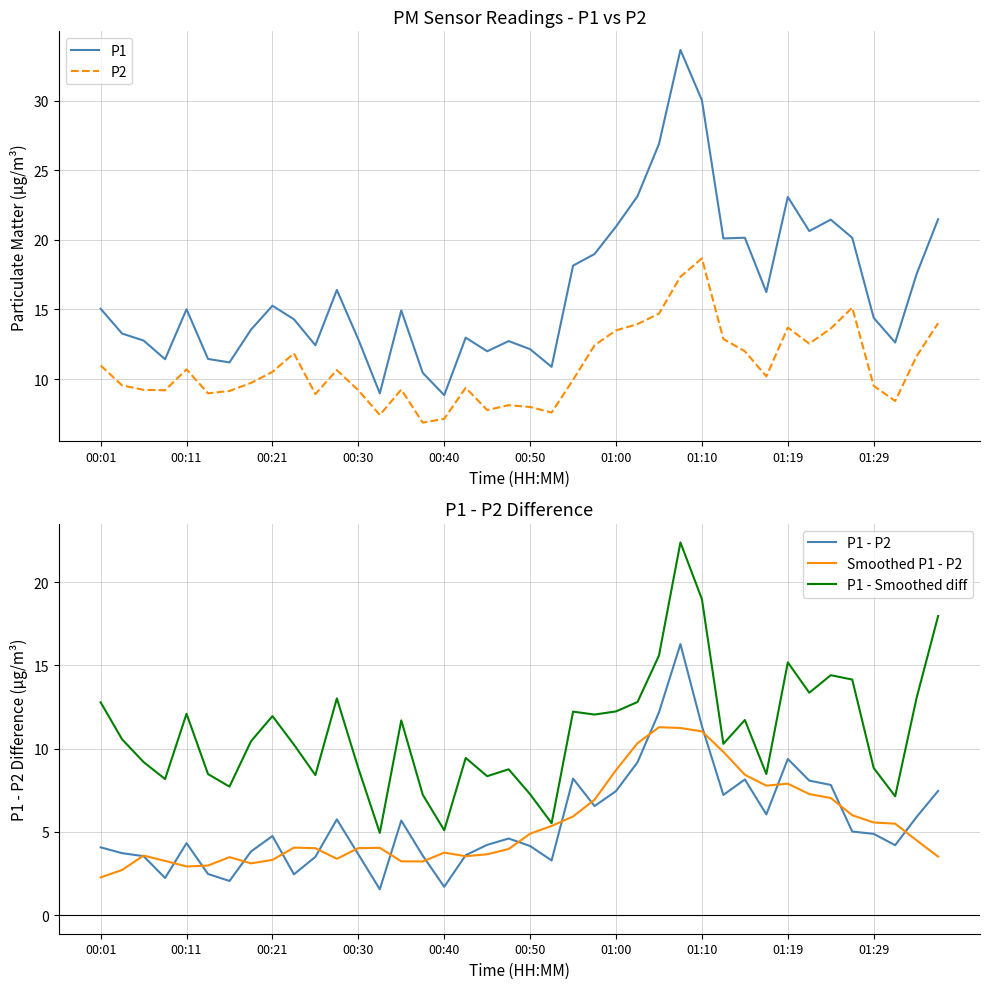

List the series in order of their peak value, lowest first.

Smoothed P1 - P2, P1 - P2, P2, P1 - Smoothed diff, P1